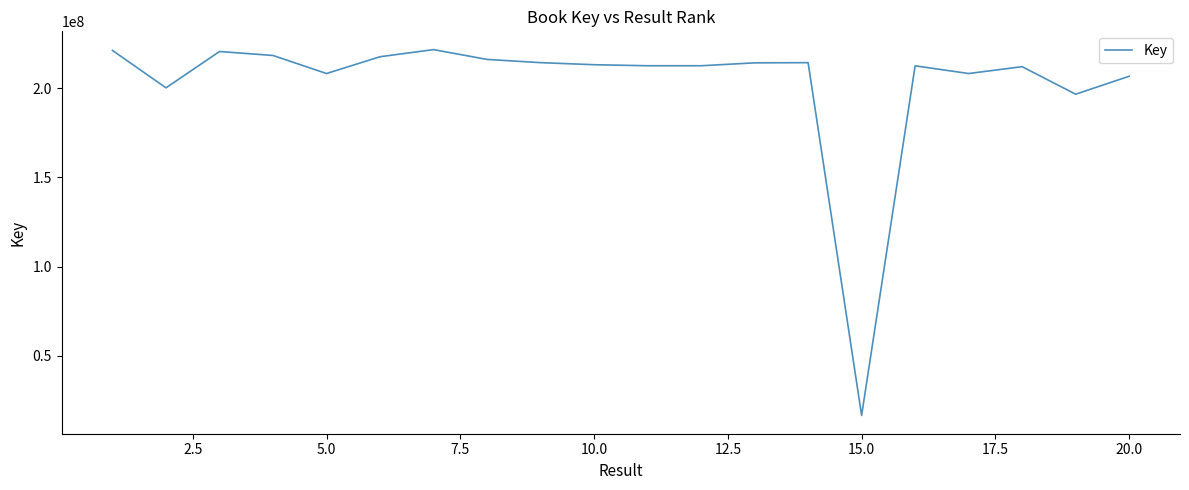

What is the smallest value displayed?

16621485